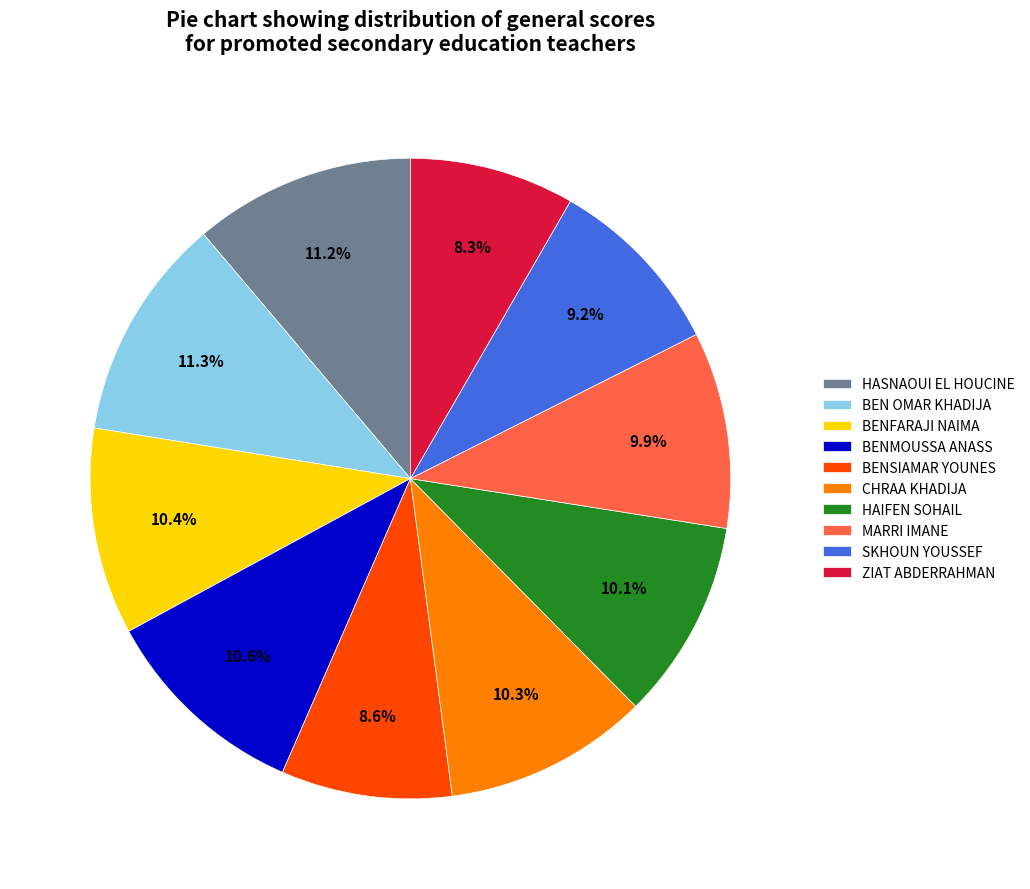

Approximately how many times larger is the value at HASNAOUI EL HOUCINE compared to HAIFEN SOHAIL?

1.1